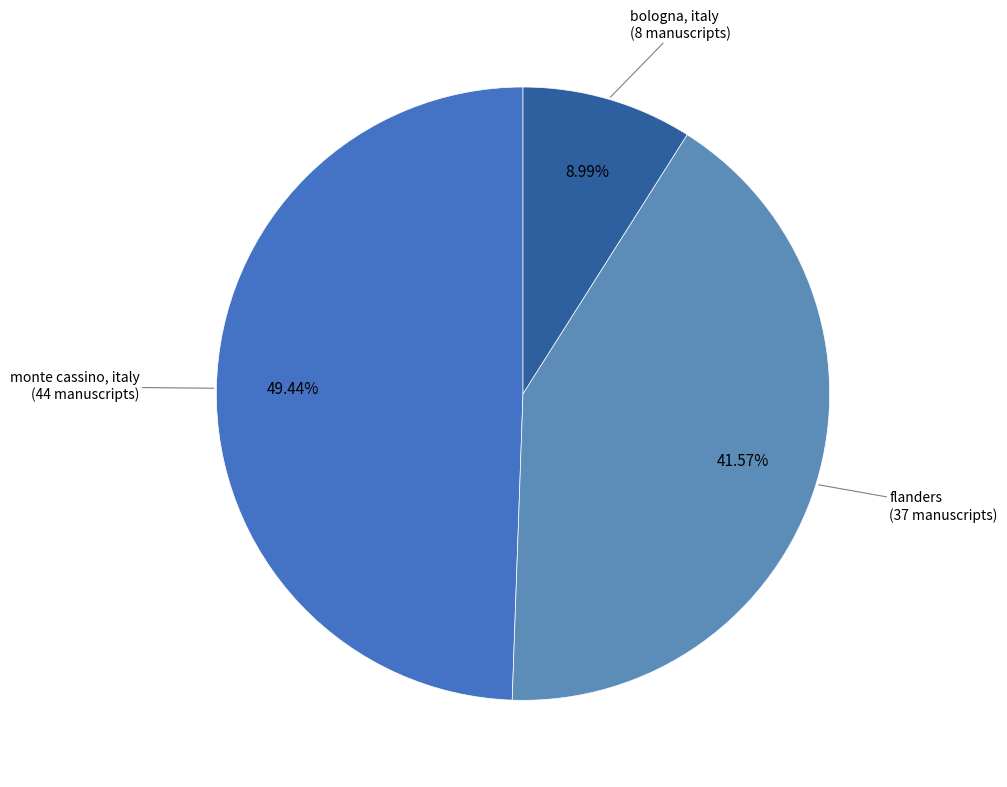

Is it true that flanders is 42% of the pie?

True